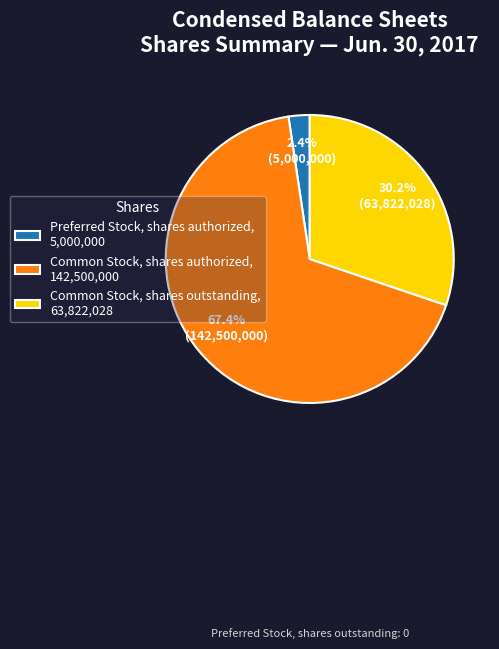

How many slices are in this pie chart?

3